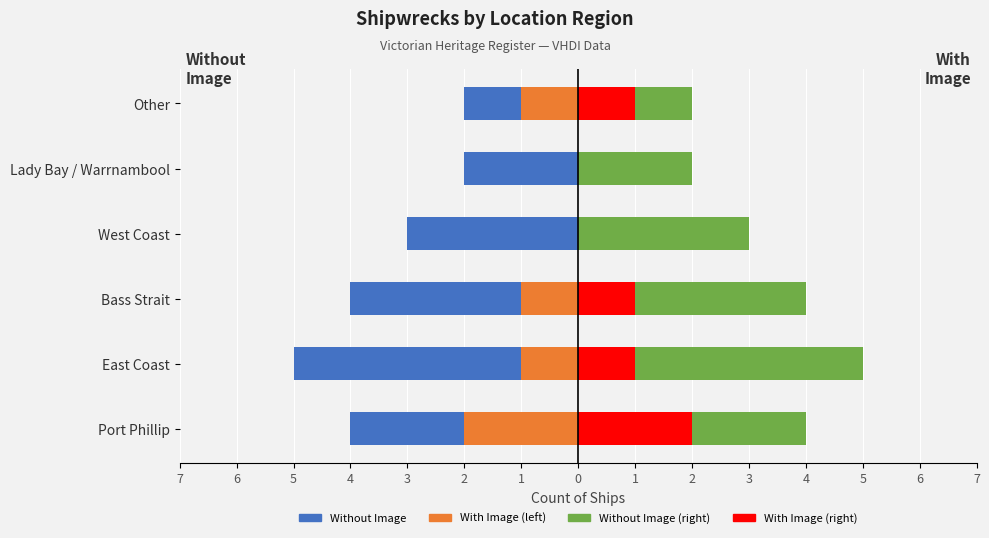

How many data points in With Image (left) are above -1?

2